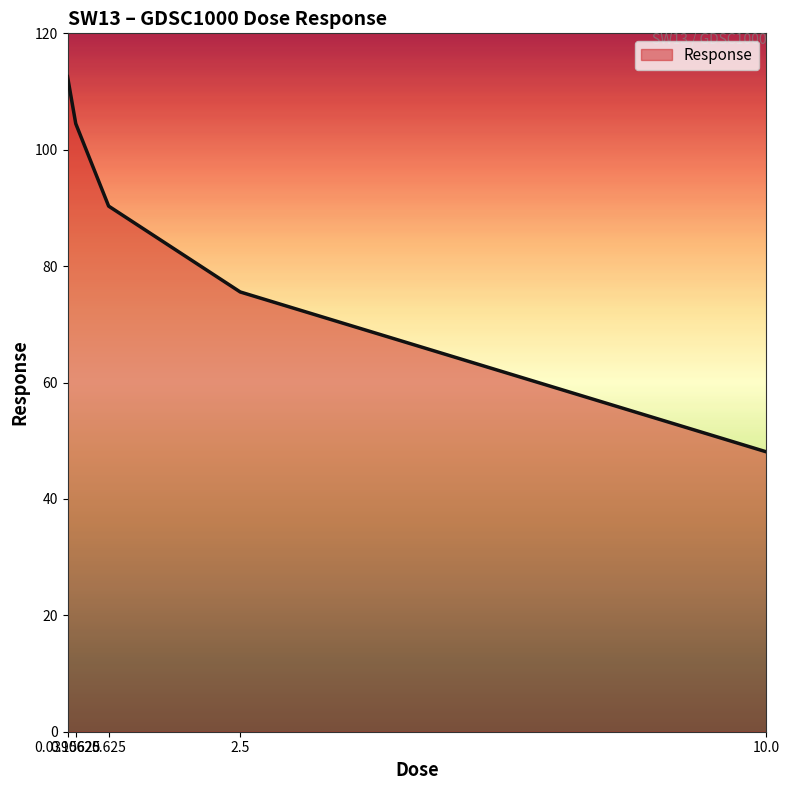

What position from the left is 0.15625?

2